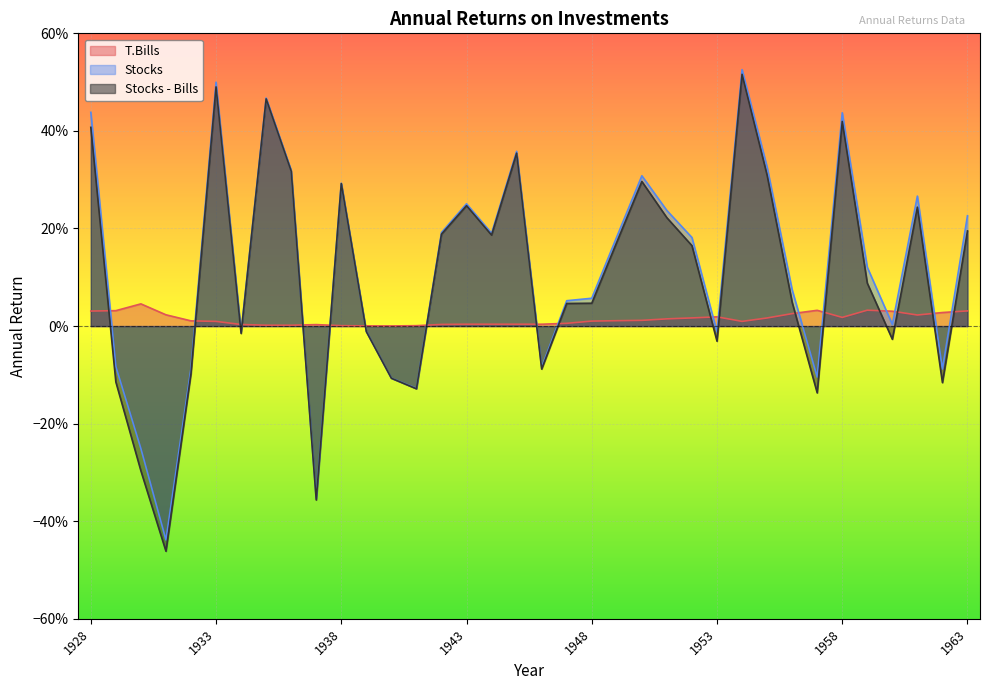

How many times do T.Bills and Stocks cross each other?

18